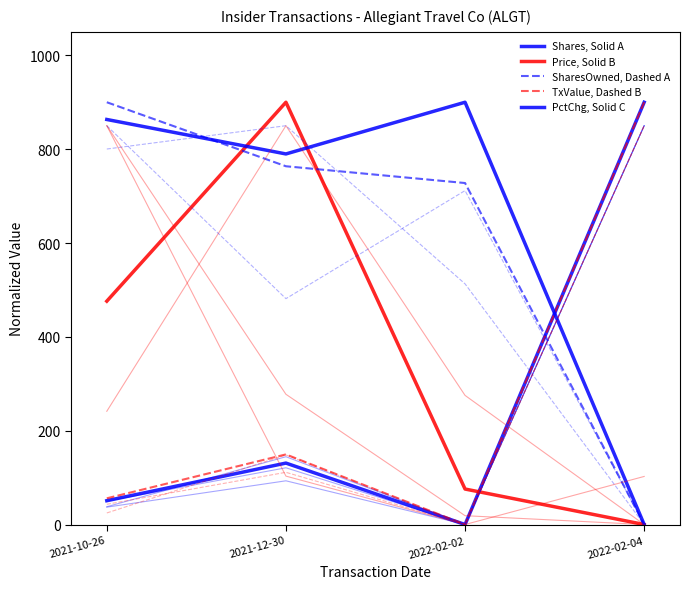

True or false: Shares, Solid A has a value of 615.3 at 2022-02-02.

False